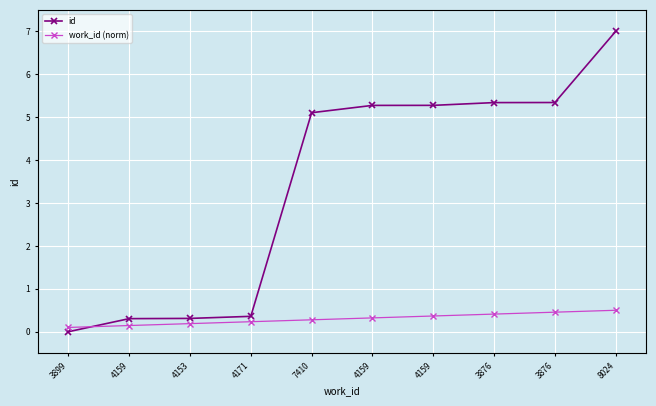

What are all the series names shown in the legend?

id, work_id (norm)